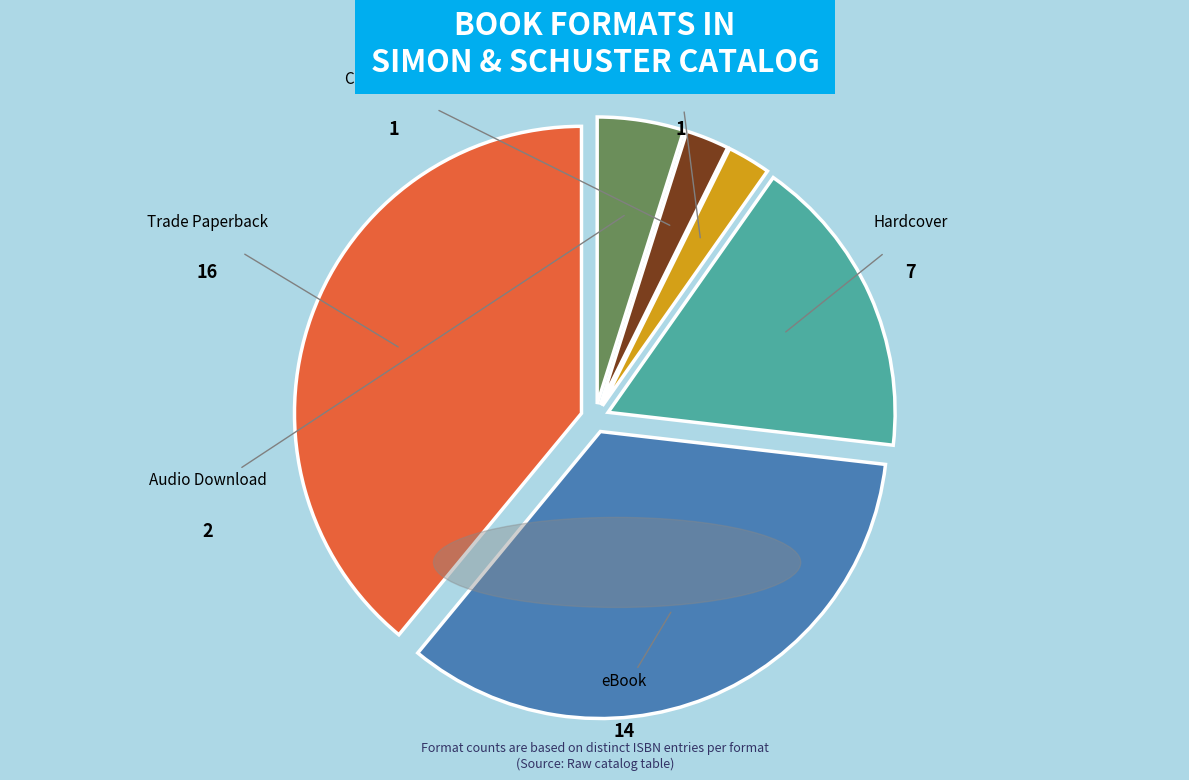

Which slice is the largest?

Trade Paperback